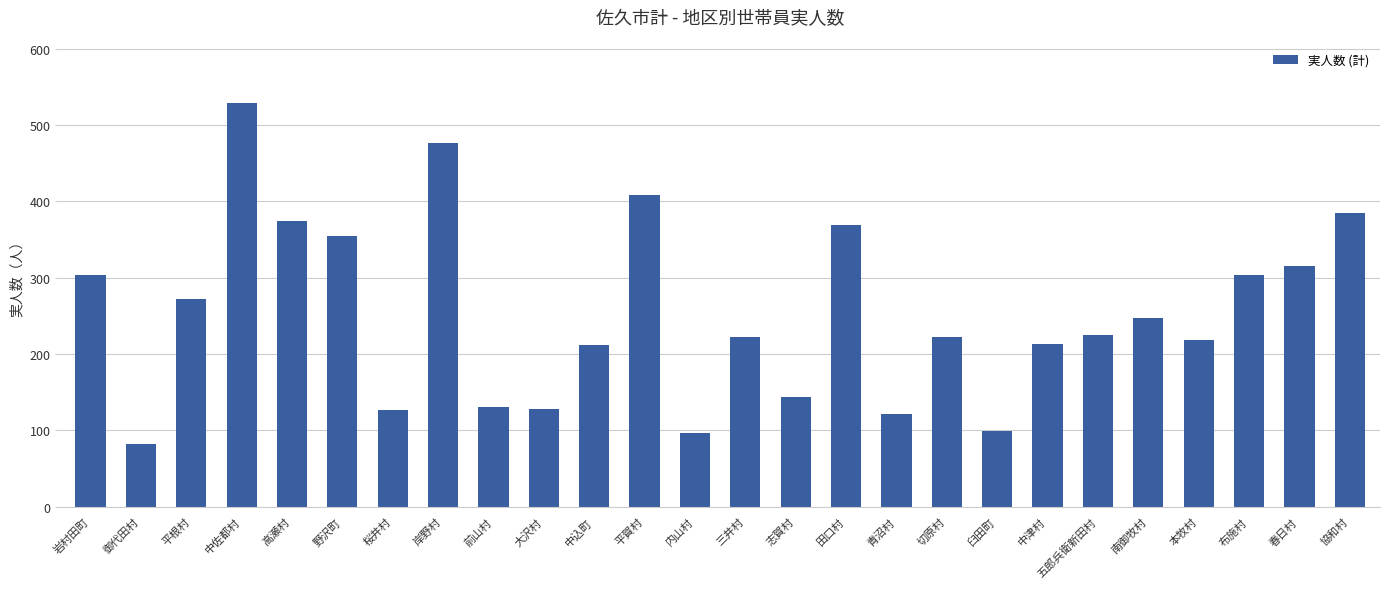

What position from the right is 三井村?

13